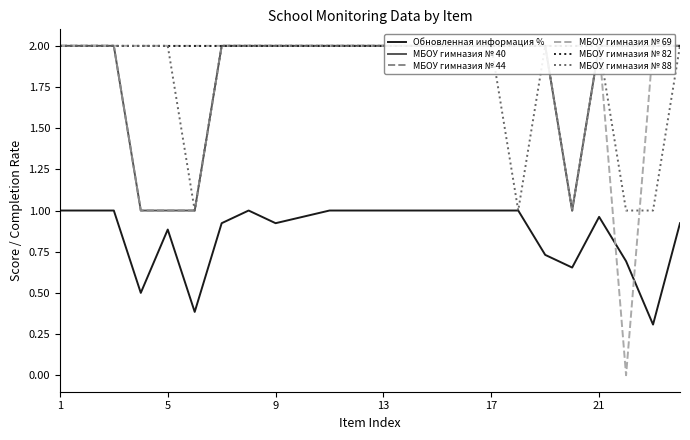

Is this an area chart (filled region under the line)?

No